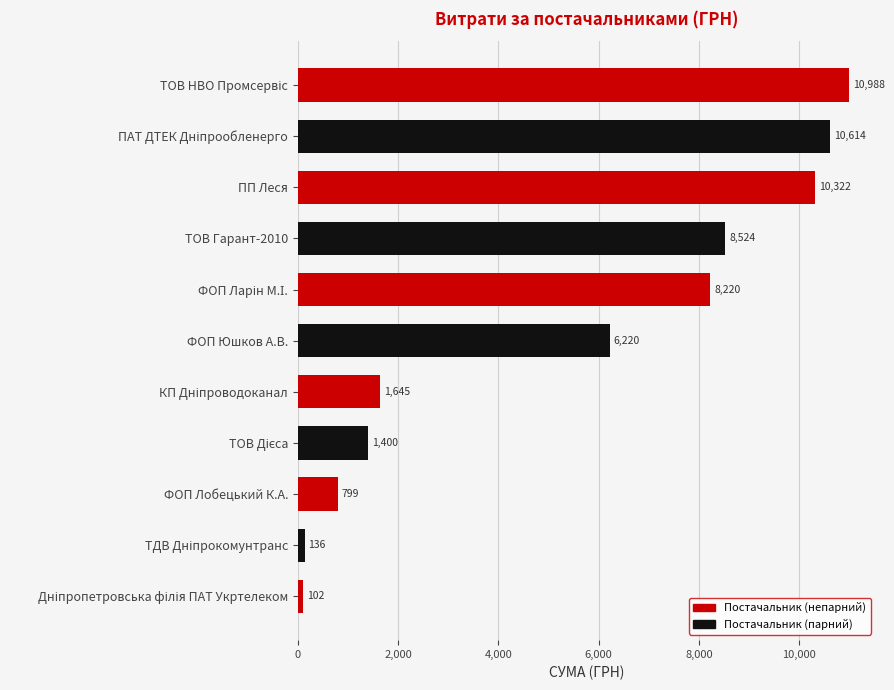

Does the chart contain stacked bars?

No